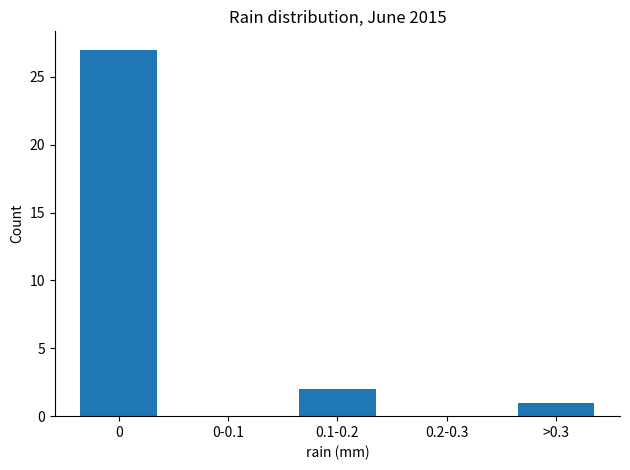

Reading right to left, extract all data points from this chart.

>0.3=1	0.2-0.3=0	0.1-0.2=2	0-0.1=0	0=27